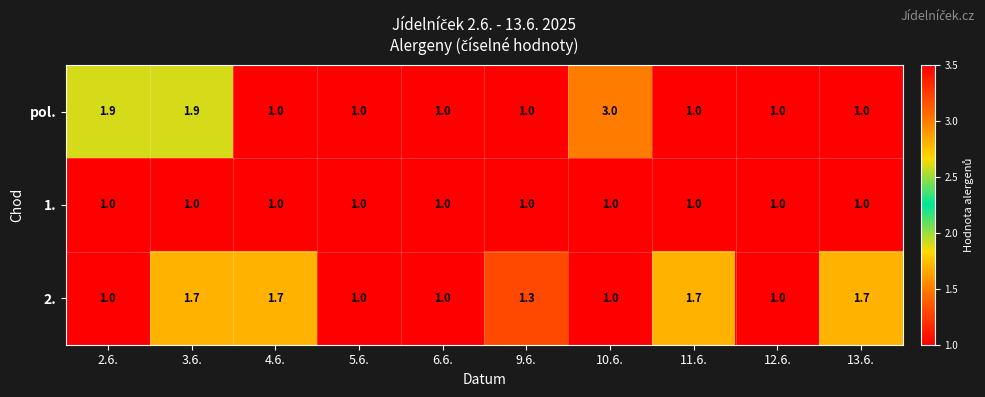

Which series has the largest total across all categories?

pol.